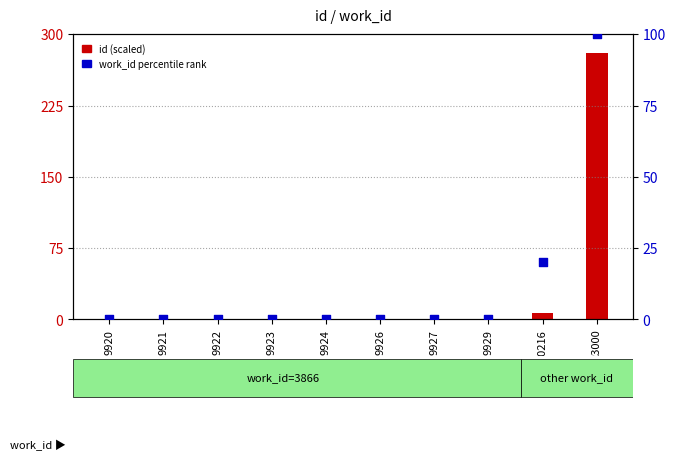

Which series has the largest total across all categories?

id (scaled)